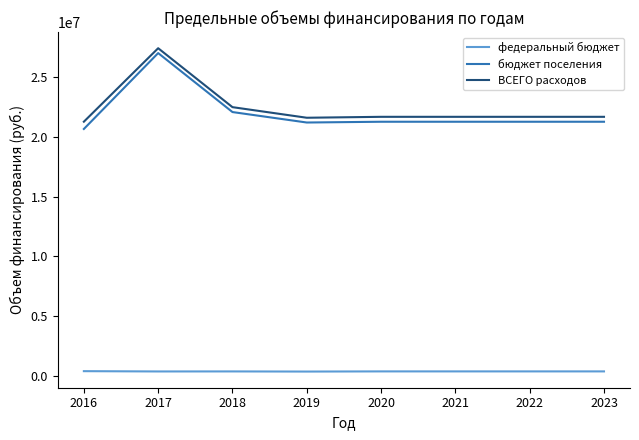

True or false: федеральный бюджет and бюджет поселения intersect in this chart.

False